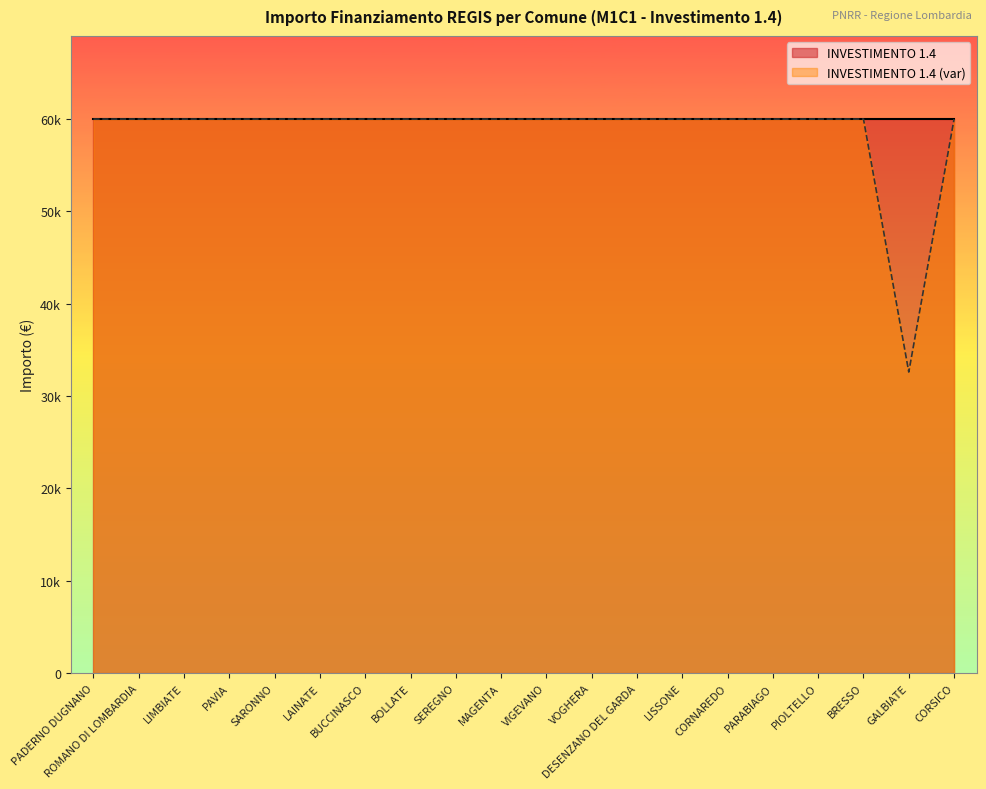

The value at PARABIAGO is 59966. True or false?

True